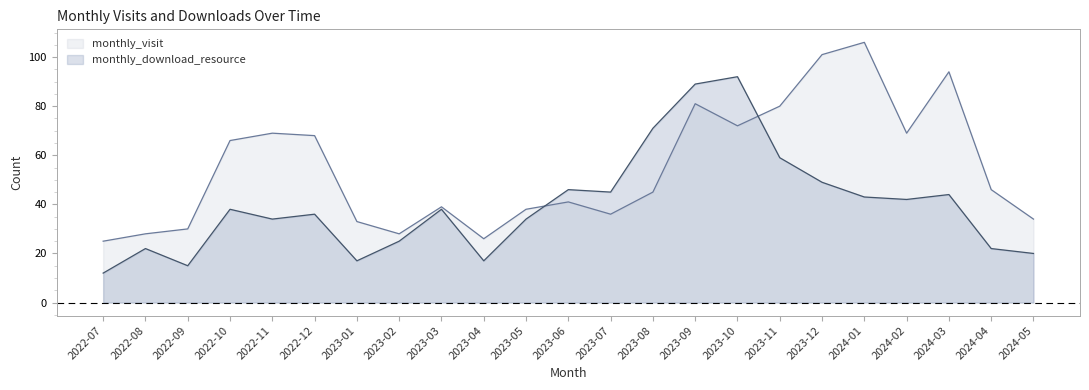

The value of monthly_download_resource at 2022-09 is 15. True or false?

True